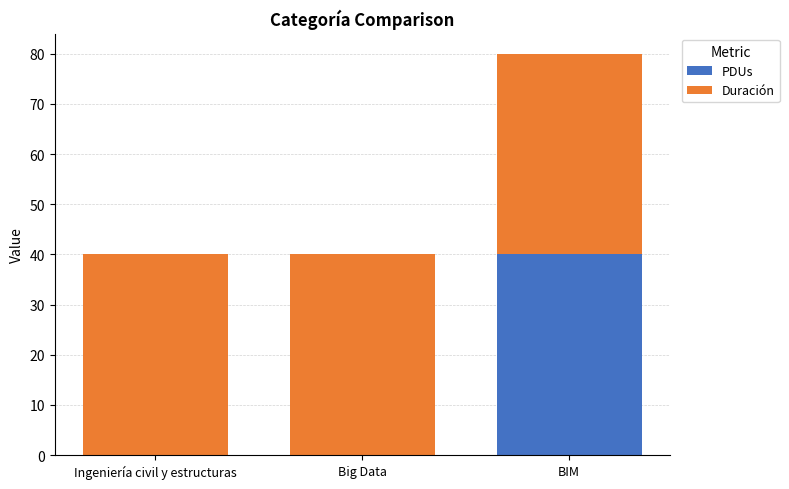

Which category has the highest value in the PDUs series?

BIM